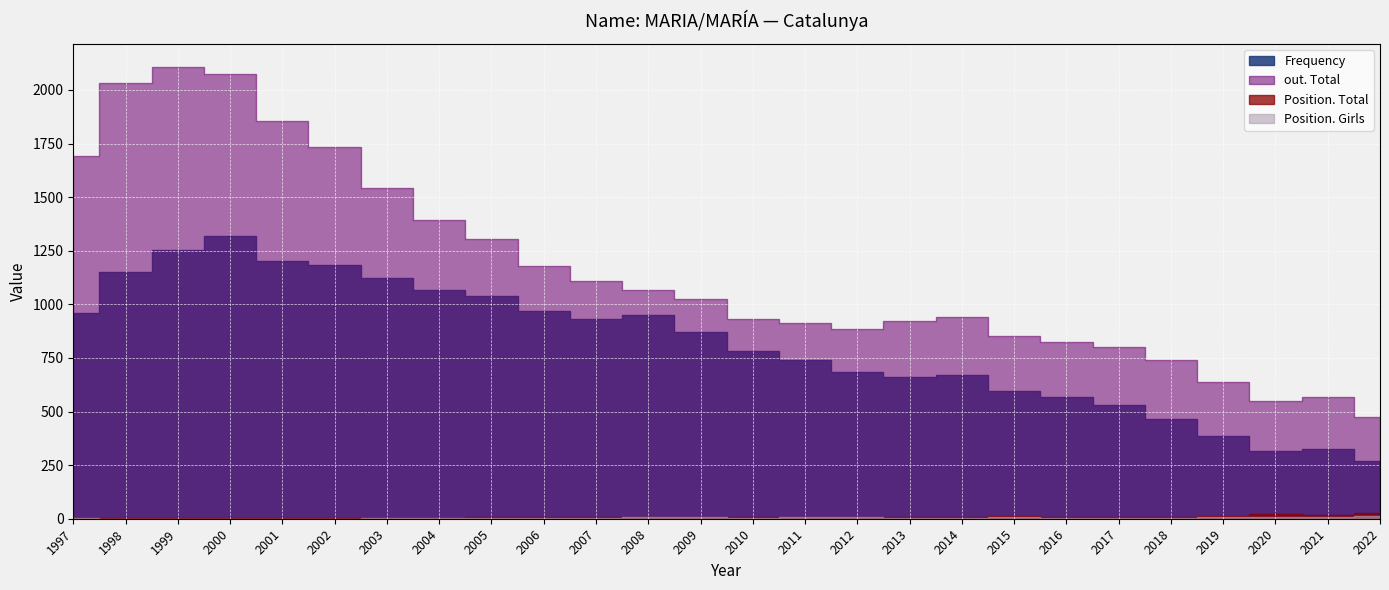

True or false: Frequency has more than 0 points higher than both neighbors.

True